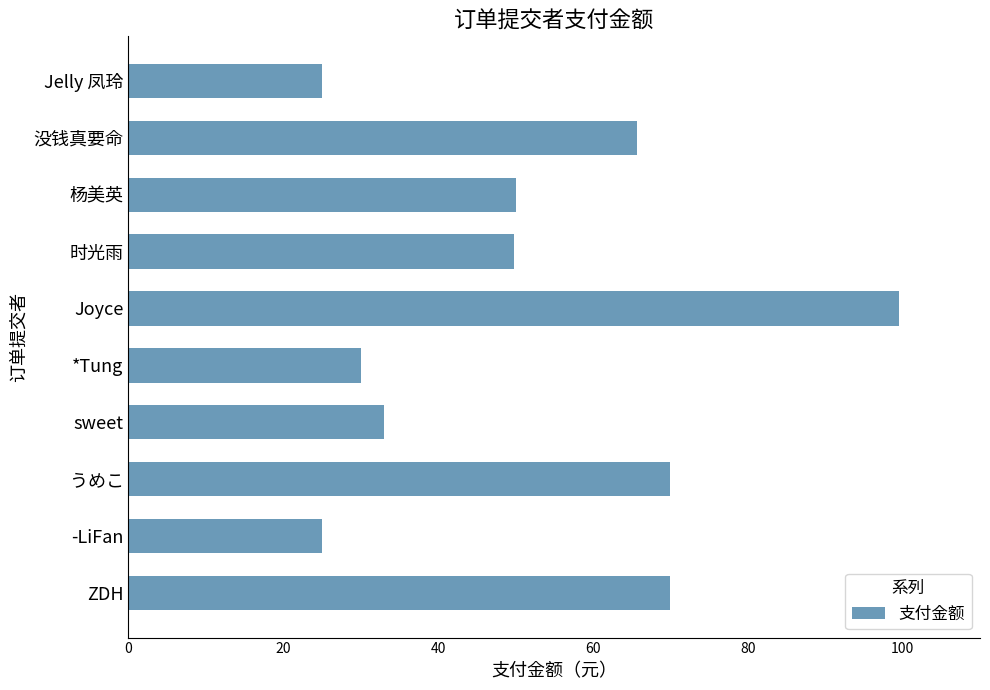

What is the minimum value shown in the chart?

25.0